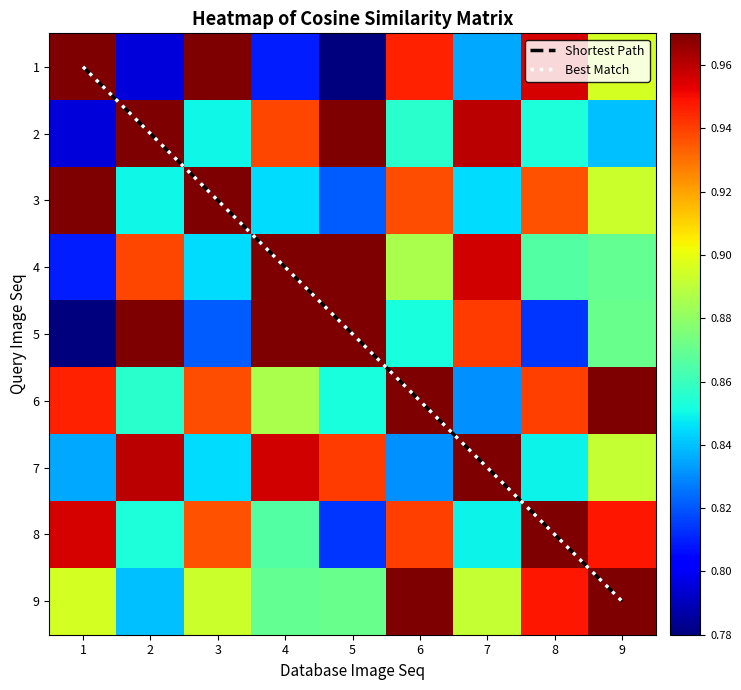

At which category does the chart reach its minimum across all series?

5